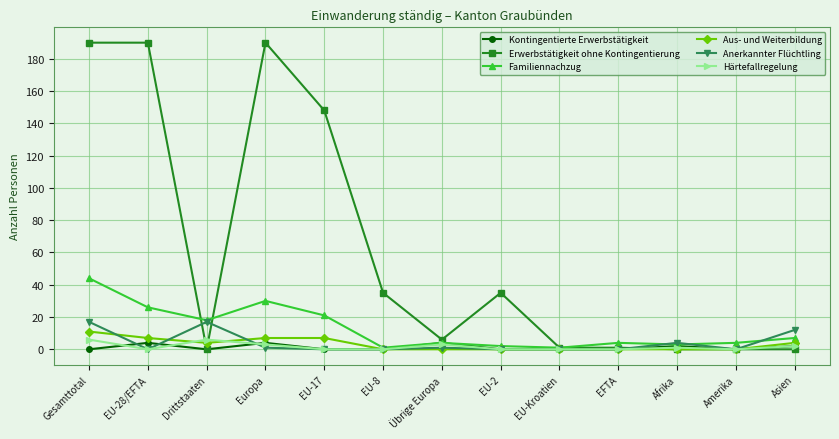

Reading right to left, list all the values displayed in this chart.

Kontingentierte Erwerbstätigkeit: Asien=2	Amerika=0	Afrika=2	EFTA=0	EU-Kroatien=0	EU-2=0	Übrige Europa=4	EU-8=0	EU-17=0	Europa=4	Drittstaaten=0	EU-28/EFTA=4	Gesamttotal=0
Erwerbstätigkeit ohne Kontingentierung: Asien=0	Amerika=0	Afrika=0	EFTA=1	EU-Kroatien=1	EU-2=35	Übrige Europa=6	EU-8=35	EU-17=148	Europa=190	Drittstaaten=0	EU-28/EFTA=190	Gesamttotal=190
Familiennachzug: Asien=7	Amerika=4	Afrika=3	EFTA=4	EU-Kroatien=1	EU-2=2	Übrige Europa=4	EU-8=1	EU-17=21	Europa=30	Drittstaaten=18	EU-28/EFTA=26	Gesamttotal=44
Aus- und Weiterbildung: Asien=4	Amerika=0	Afrika=0	EFTA=0	EU-Kroatien=0	EU-2=0	Übrige Europa=0	EU-8=0	EU-17=7	Europa=7	Drittstaaten=4	EU-28/EFTA=7	Gesamttotal=11
Anerkannter Flüchtling: Asien=12	Amerika=0	Afrika=4	EFTA=0	EU-Kroatien=0	EU-2=0	Übrige Europa=1	EU-8=0	EU-17=0	Europa=1	Drittstaaten=17	EU-28/EFTA=0	Gesamttotal=17
Härtefallregelung: Asien=2	Amerika=0	Afrika=1	EFTA=0	EU-Kroatien=0	EU-2=0	Übrige Europa=3	EU-8=0	EU-17=0	Europa=3	Drittstaaten=6	EU-28/EFTA=0	Gesamttotal=6